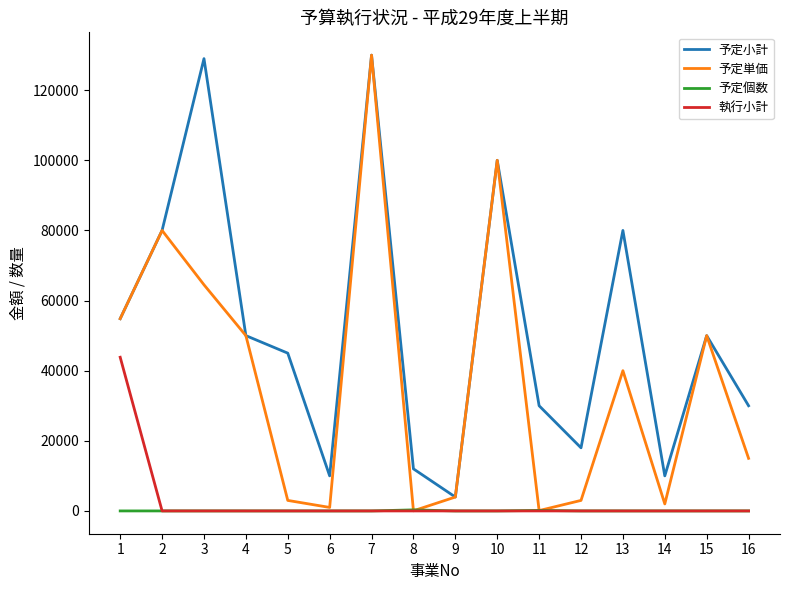

Which series changed the most between 3 and 12?

予定小計